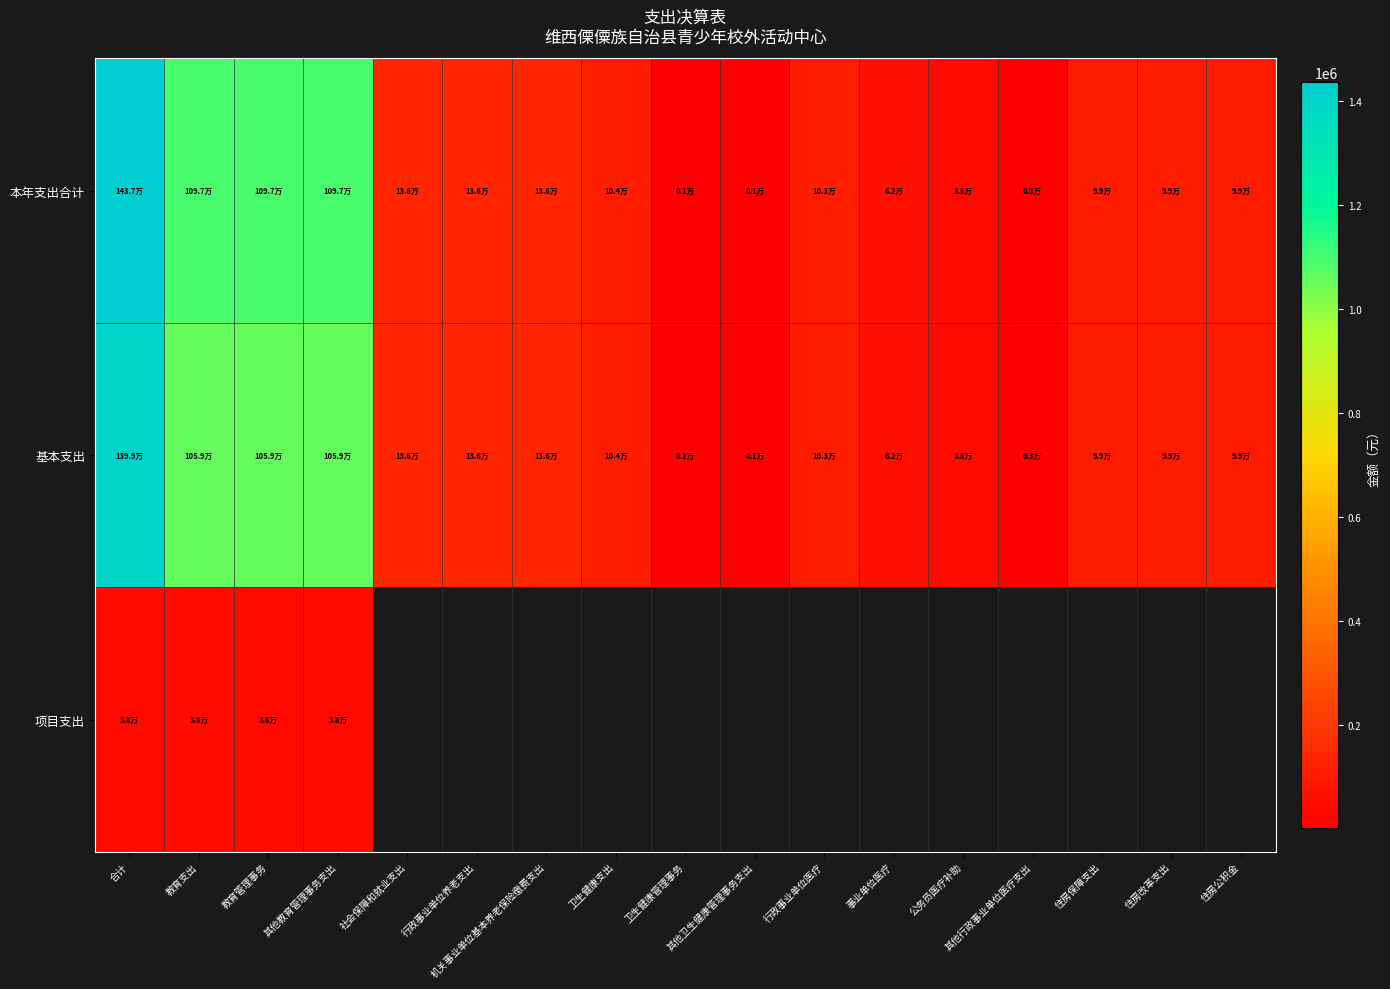

Which series has the widest spread of values?

本年支出合计